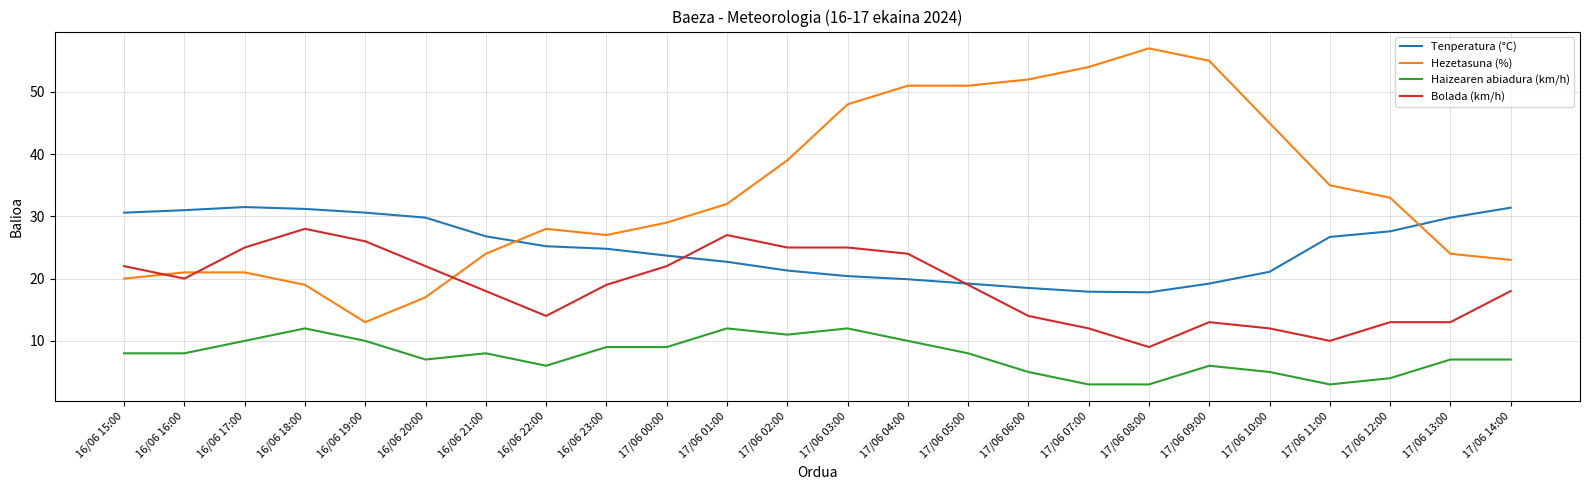

Between 17/06 11:00 and 17/06 12:00, which series saw the biggest shift?

Bolada (km/h)